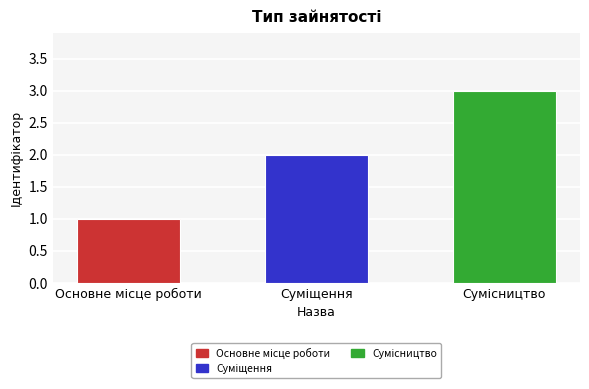

What is the maximum value shown in the chart?

3